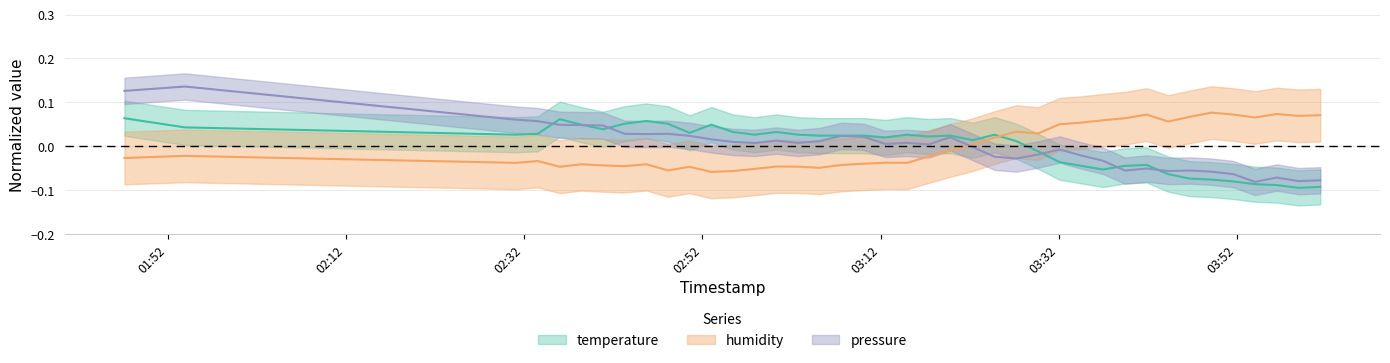

Reading right to left, list all the values displayed in this chart.

temperature: -0.1	-0.1	-0.1	-0.1	-0.1	-0.1	-0.1	-0.1	-0.0	-0.0	-0.1	-0.0	-0.0	-0.0	0.0	0.0	0.0	0.0	0.0	0.0	0.0	0.0	0.0	0.0	0.0	0.0	0.0	0.0	0.0	0.0	0.1	0.1	0.1	0.0	0.0	0.1	0.0	0.0	0.0	0.1
humidity: 0.1	0.1	0.1	0.1	0.1	0.1	0.1	0.1	0.1	0.1	0.1	0.1	0.1	0.0	0.0	0.0	0.0	-0.0	-0.0	-0.0	-0.0	-0.0	-0.0	-0.0	-0.0	-0.0	-0.1	-0.1	-0.1	-0.0	-0.1	-0.0	-0.0	-0.0	-0.0	-0.0	-0.0	-0.0	-0.0	-0.0
pressure: -0.1	-0.1	-0.1	-0.1	-0.1	-0.1	-0.1	-0.1	-0.1	-0.1	-0.0	-0.0	-0.0	-0.0	-0.0	-0.0	-0.0	0.0	0.0	0.0	0.0	0.0	0.0	0.0	0.0	0.0	0.0	0.0	0.0	0.0	0.0	0.0	0.0	0.0	0.0	0.0	0.1	0.1	0.1	0.1